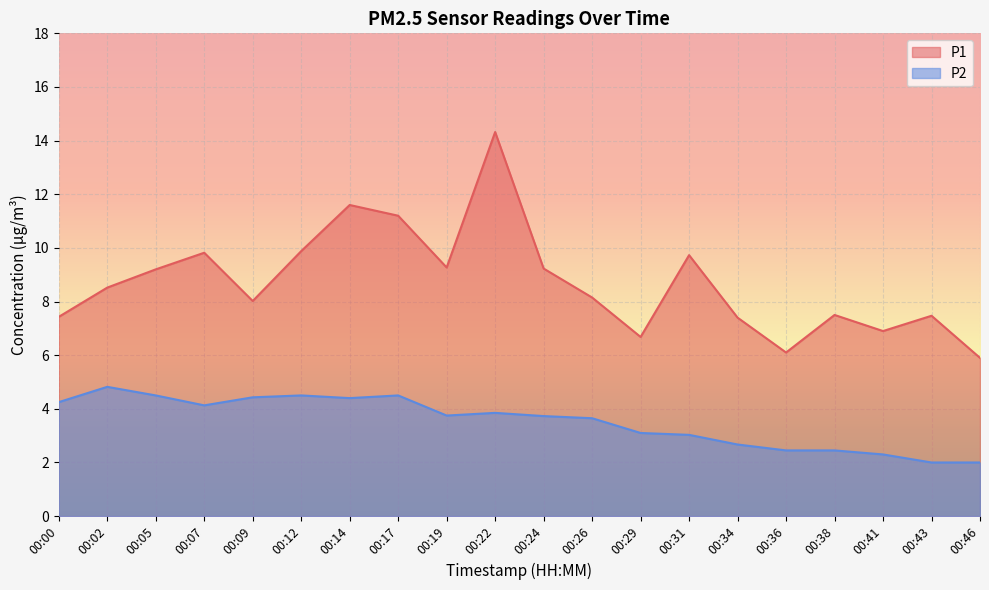

True or false: P2 and P1 cross at least once.

False